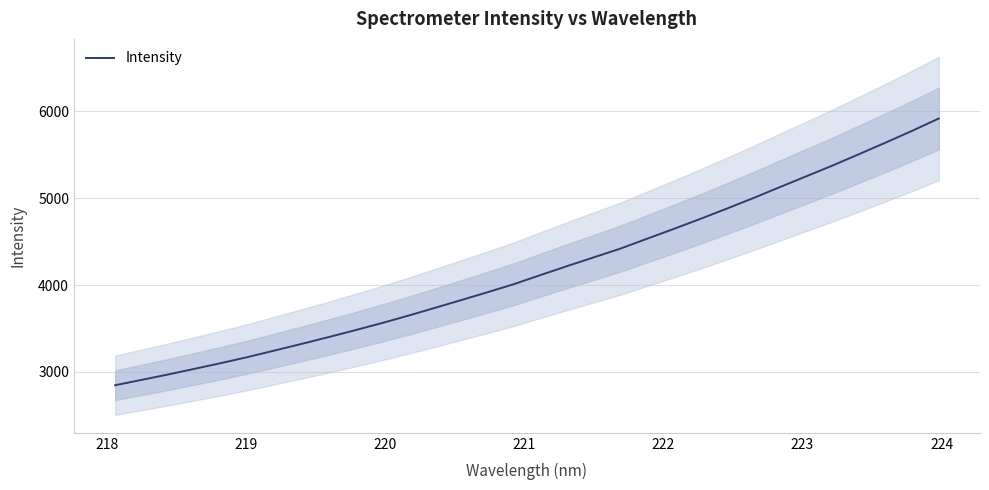

Does the chart have visible grid lines?

Yes